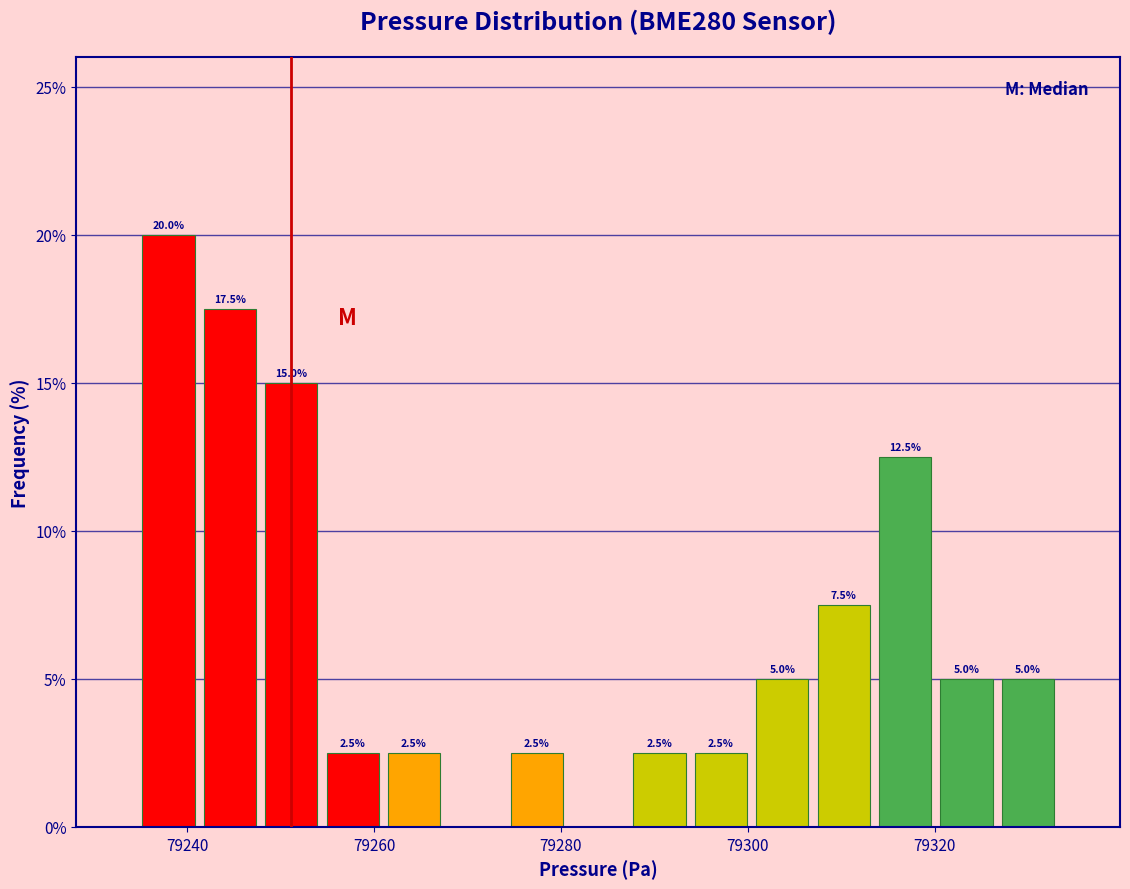

Around what value on the x-axis is the tallest bar? Give the approximate position of its centre, as read against the axis.

79238